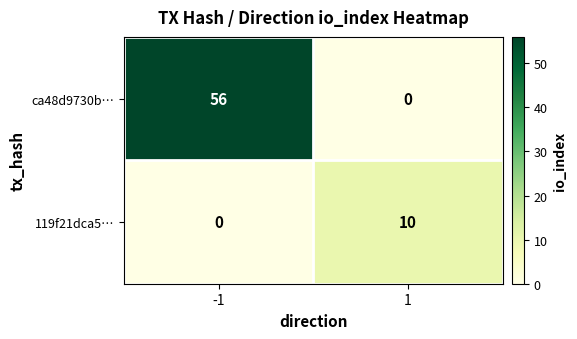

What is the sum of all 119f21dca5… values?

10